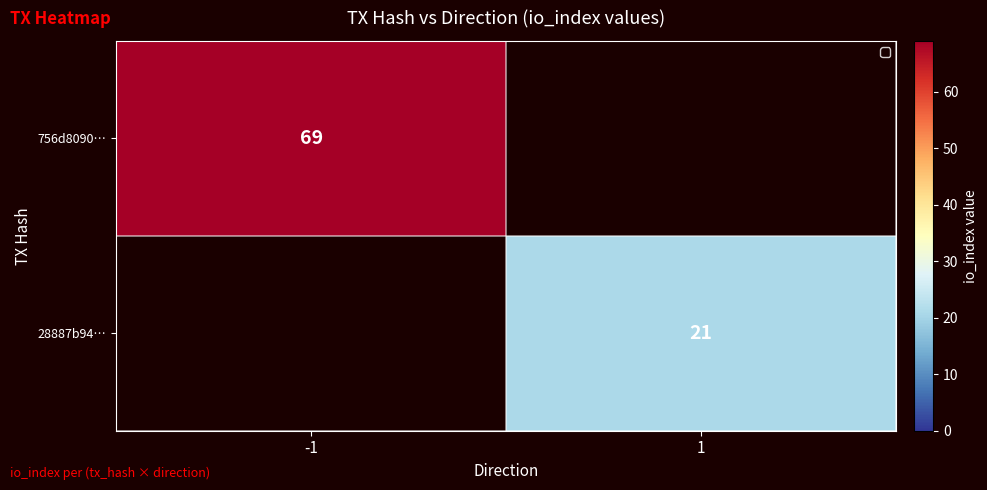

Which has a higher value, 1 or -1?

-1